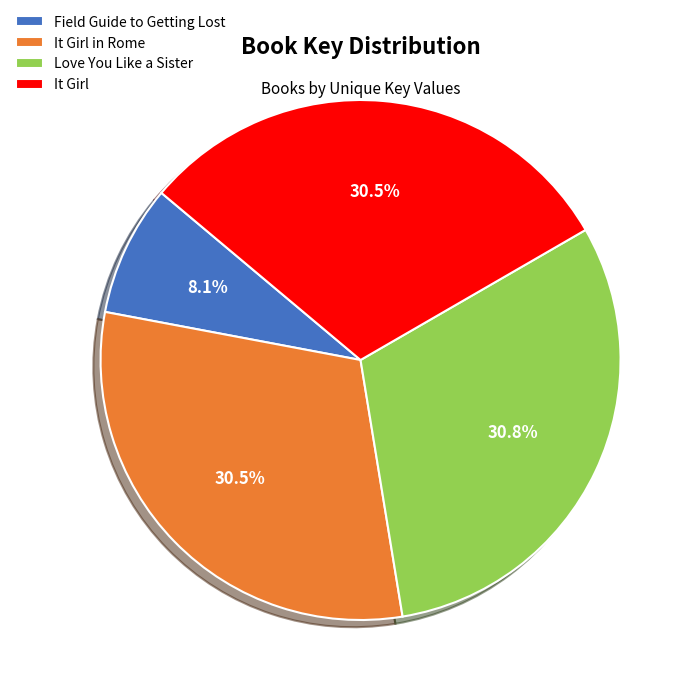

Count the number of slices in the pie.

4